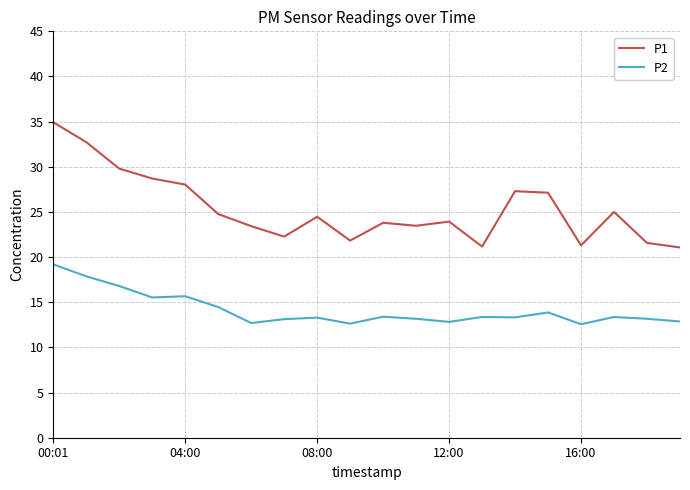

Rank the series by their average value, from highest to lowest.

P1, P2